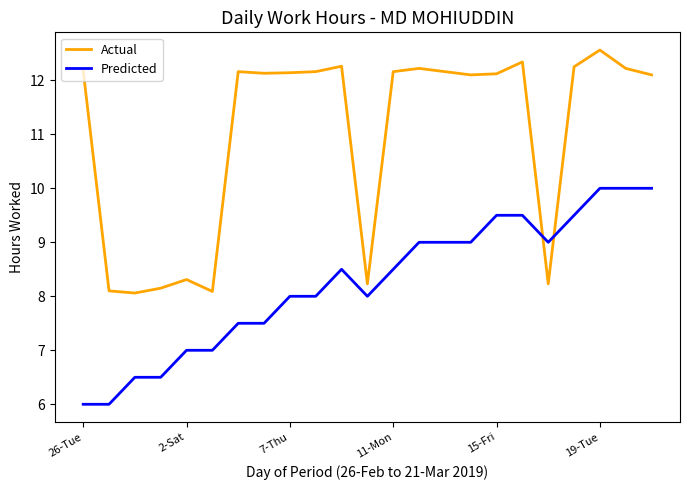

What is the smallest value displayed?

6.0